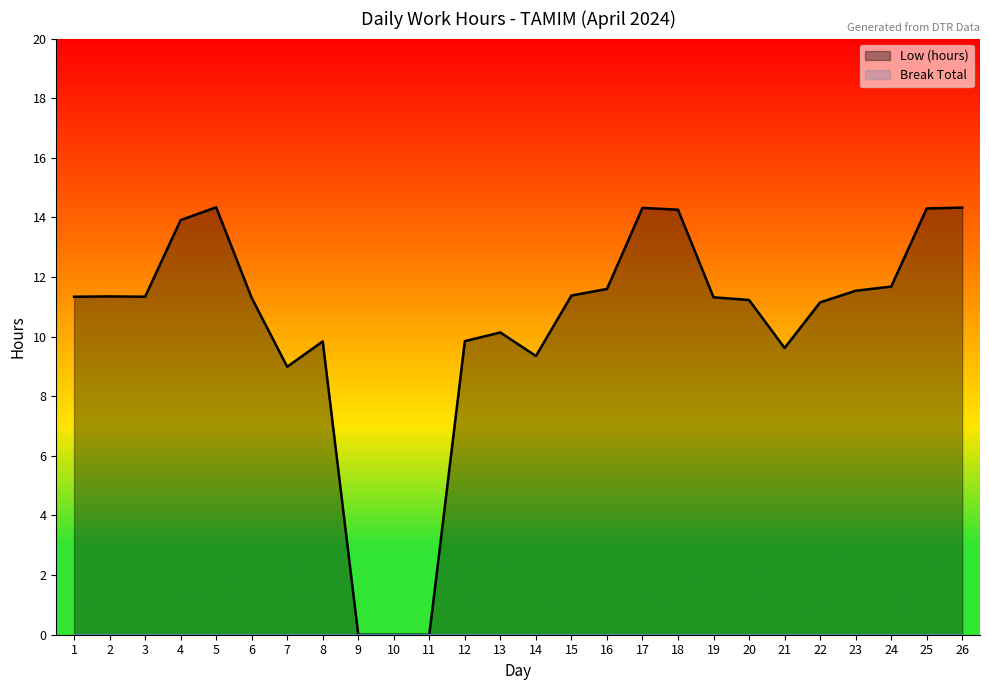

Read the value at 16.

11.6